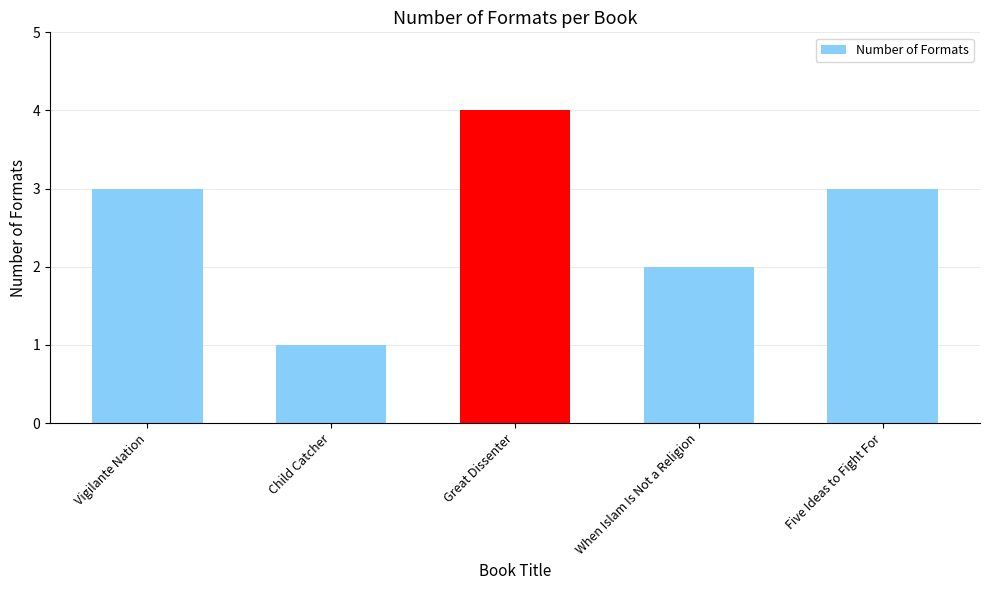

The value at Vigilante Nation is 3. True or false?

True